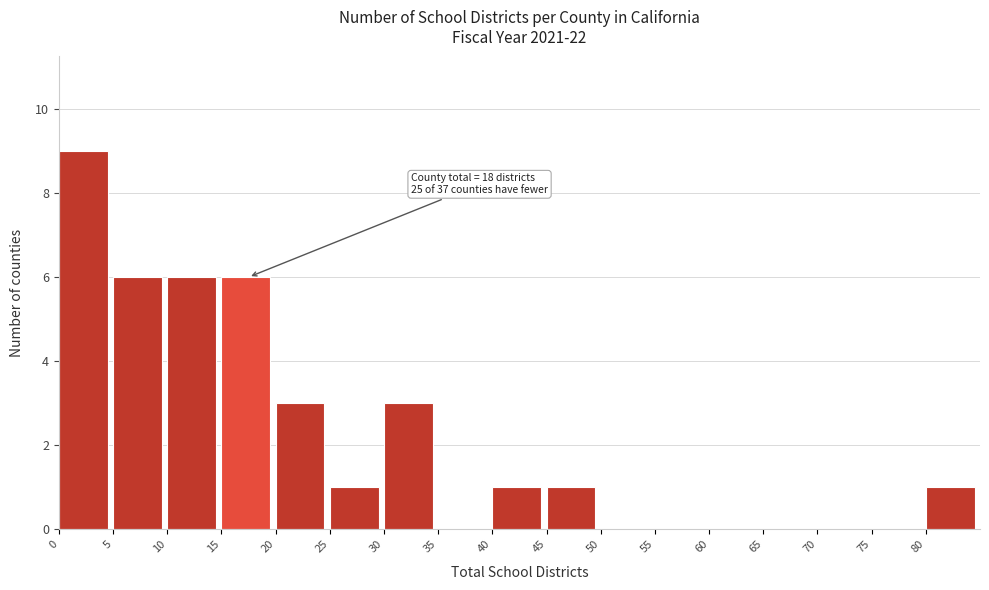

Over which range of the x-axis is the bar tallest?

0 to 5